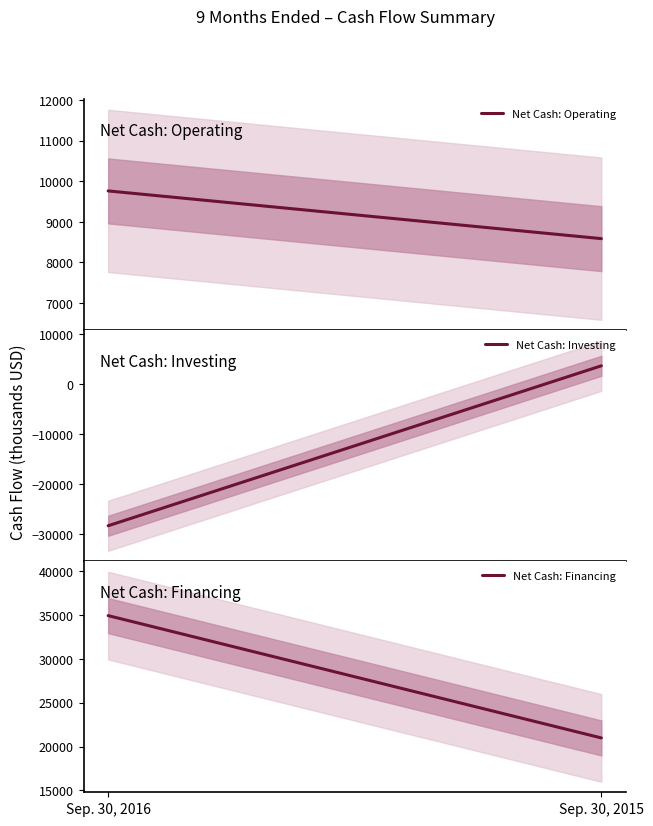

Count the Net Cash: Financing values in the range 20986 to 34936.

2